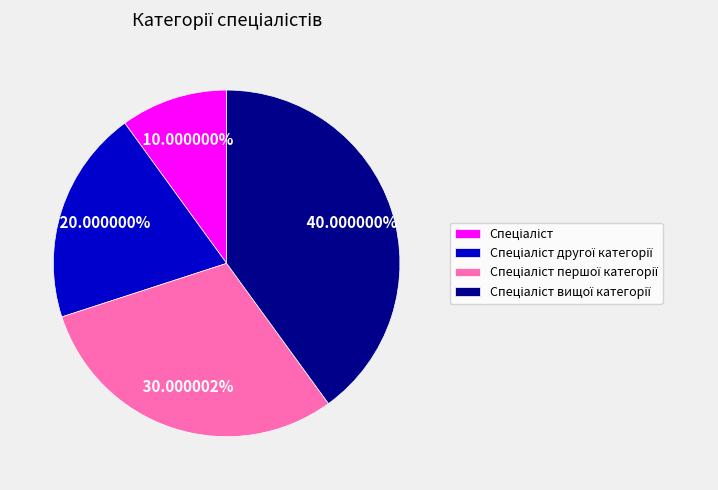

Is there any slice that represents more than half of the pie?

No